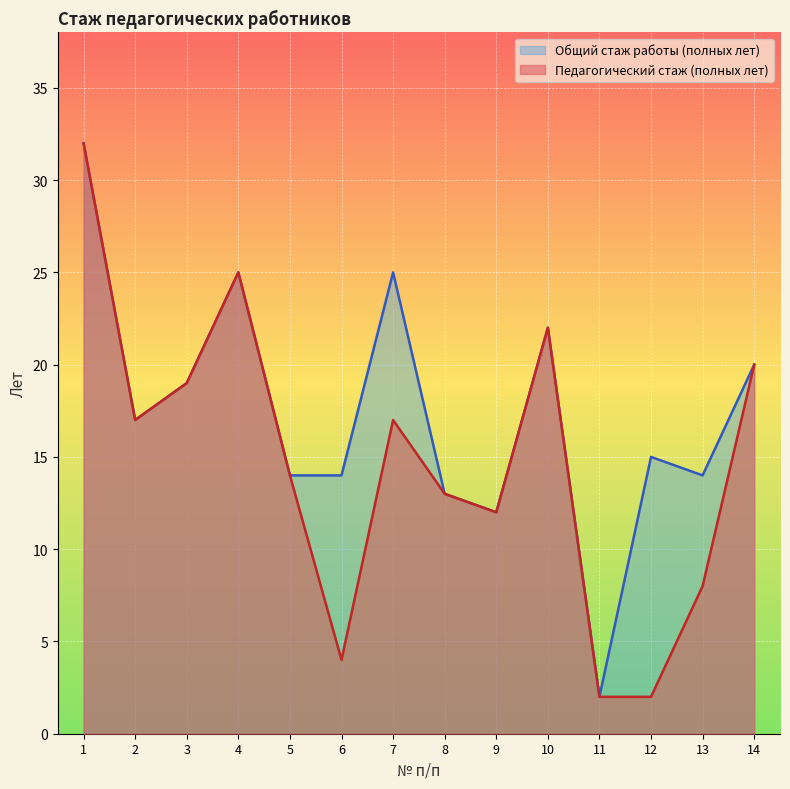

How many lines are shown in the chart?

2